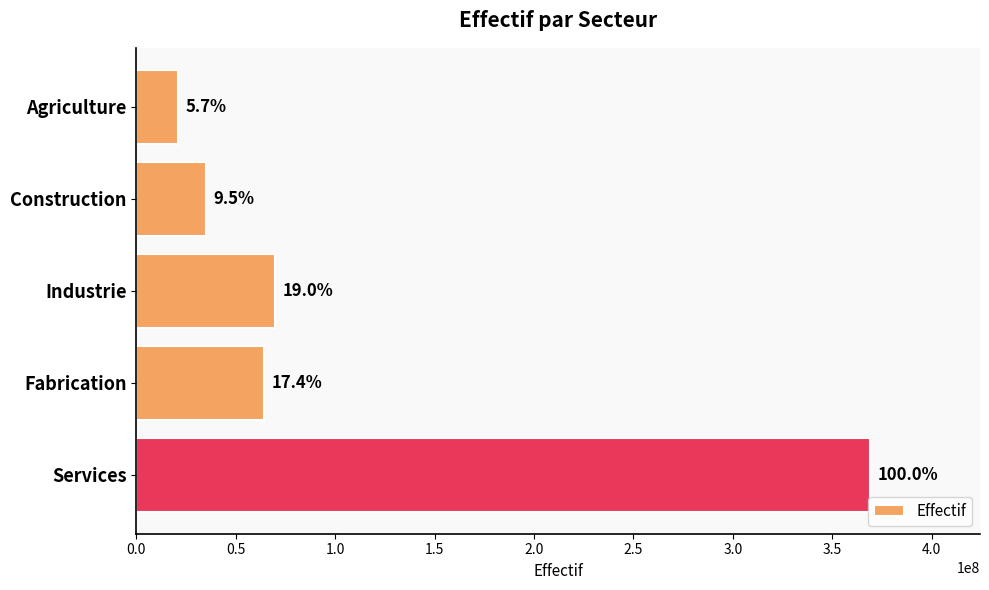

How many bars are there in total?

5